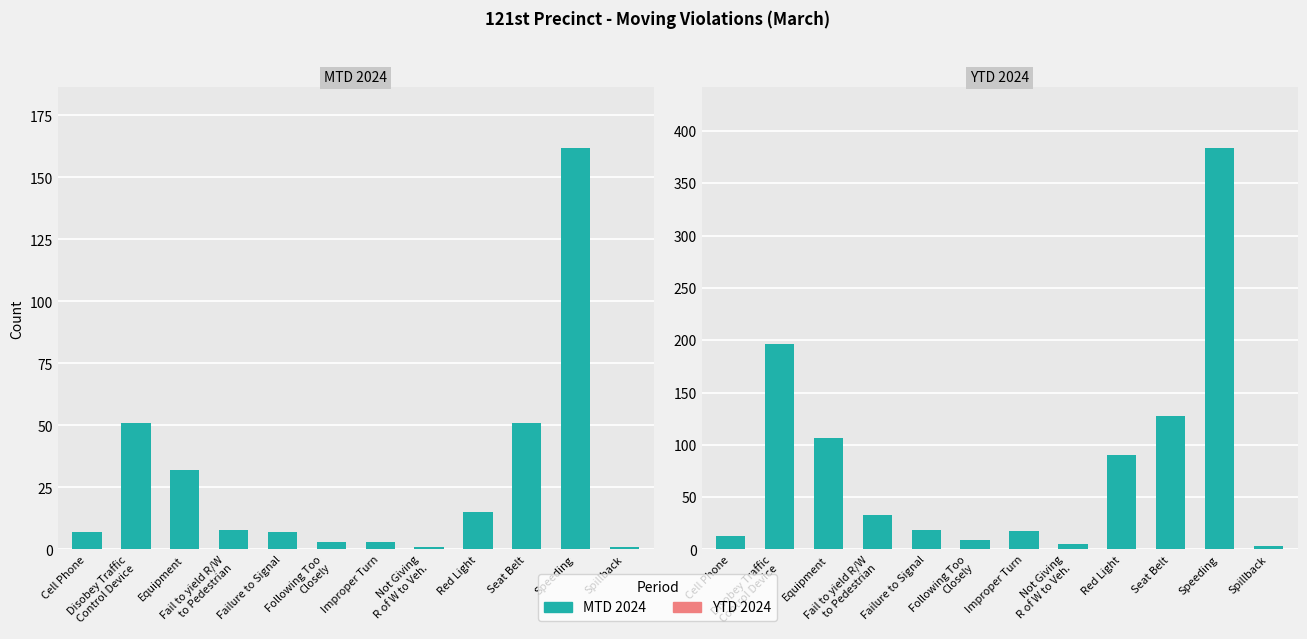

What is the average value of the YTD 2024 series?

84